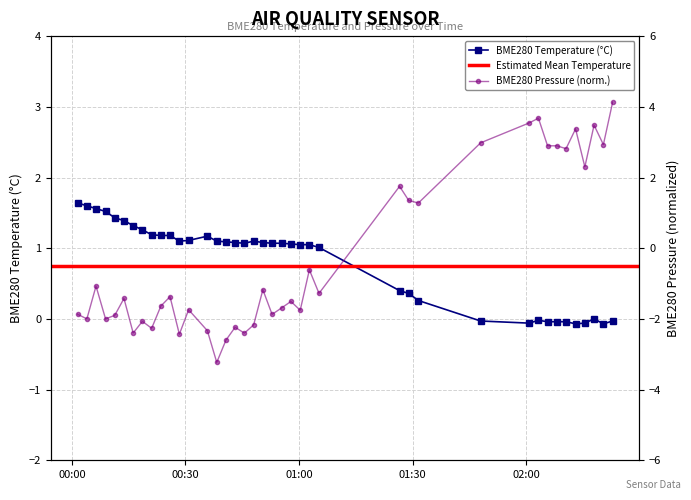

How many values in BME280_pressure are below zero?

26